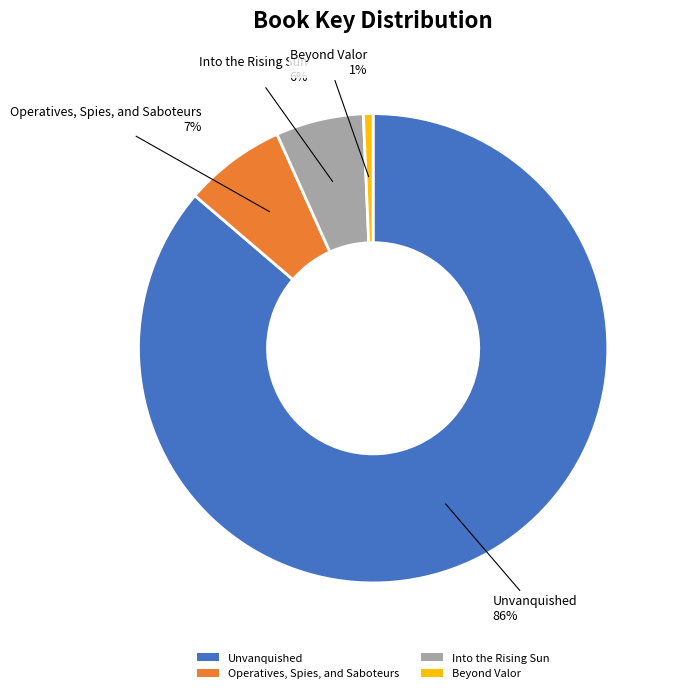

Which category has the smallest portion of the pie?

Beyond Valor